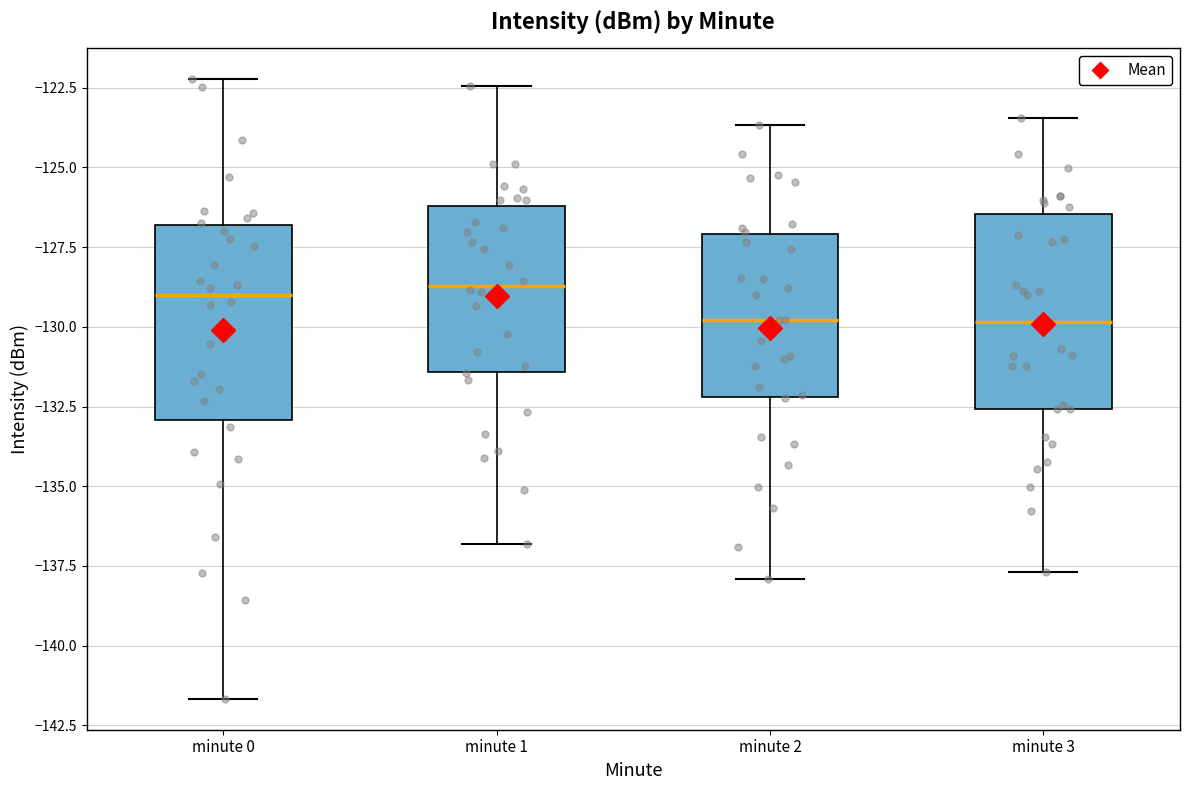

Where does the median line of the box for minute 3 sit on the y-axis? The values are not printed on the chart, so give them approximately, as read against the axis.

-130.0